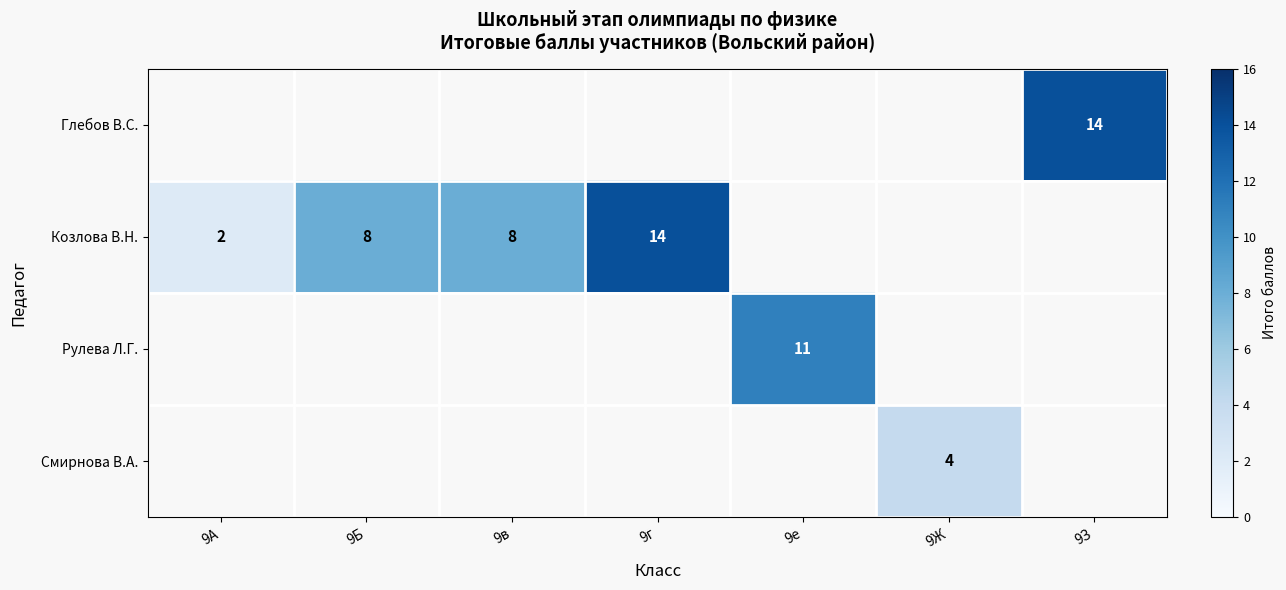

Is it true that Козлова В.Н. equals 12 at 9в?

False